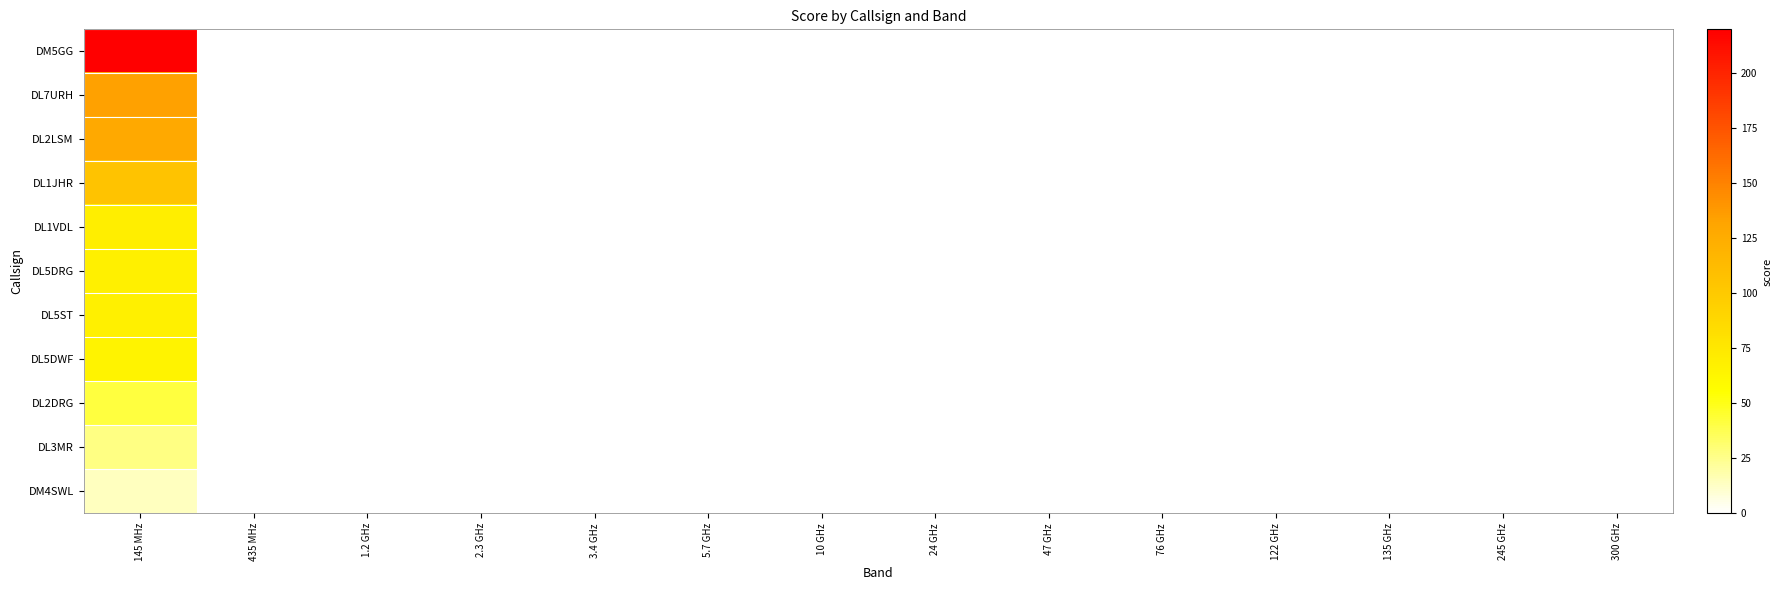

At which category is the sum across all series the highest?

145 MHz